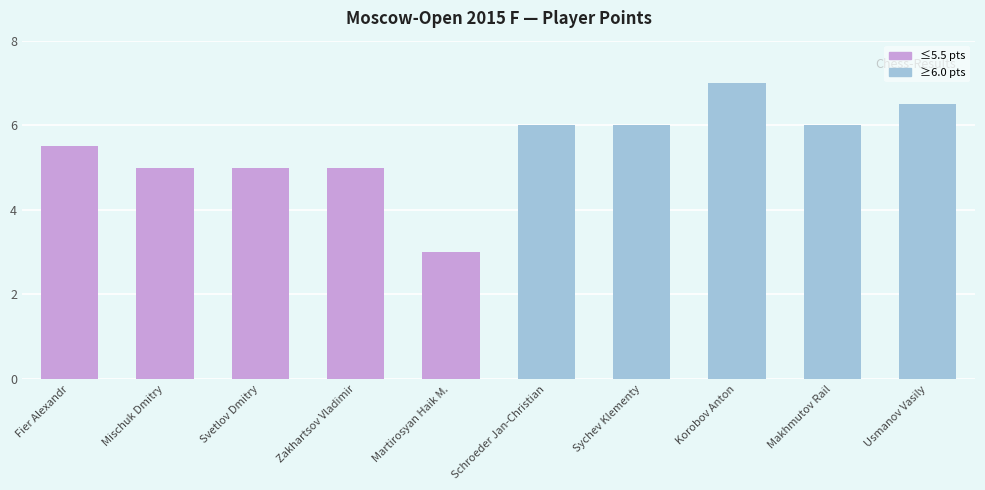

Reading right to left, list all the values displayed in this chart.

6.5	6.0	7.0	6.0	6.0	3.0	5.0	5.0	5.0	5.5